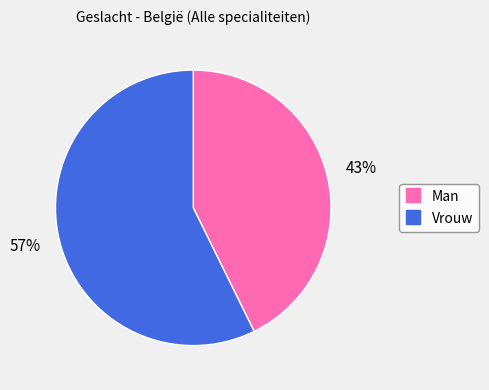

Which slice represents more than half of the pie?

Vrouw